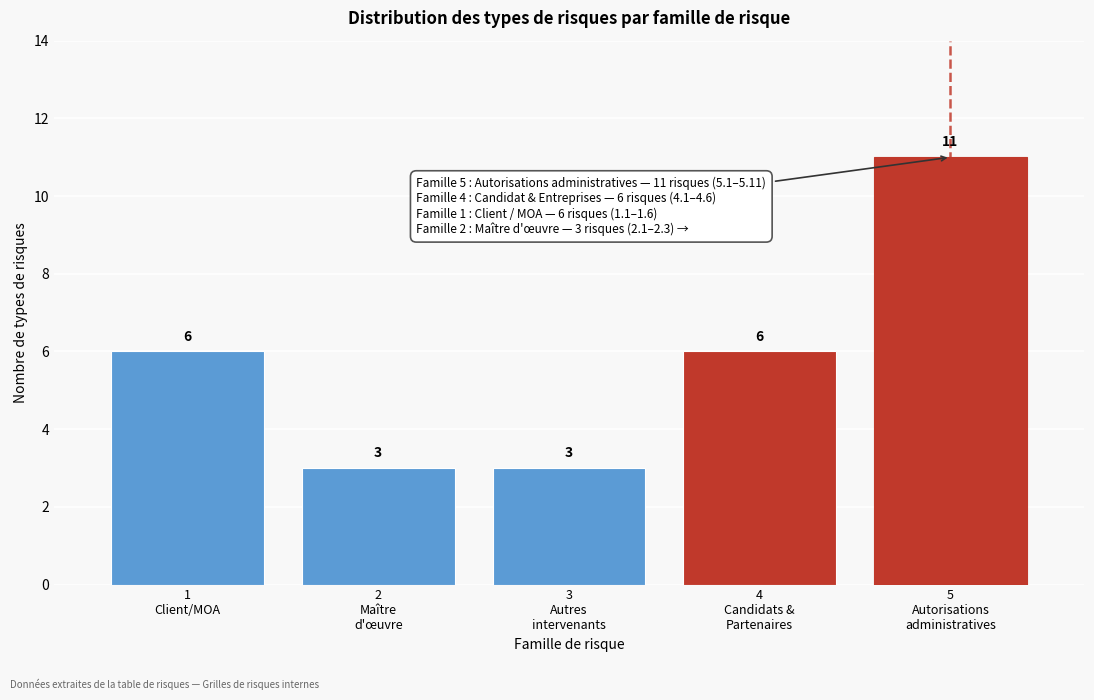

Reading left to right, list all the values displayed in this chart.

6	3	3	6	11